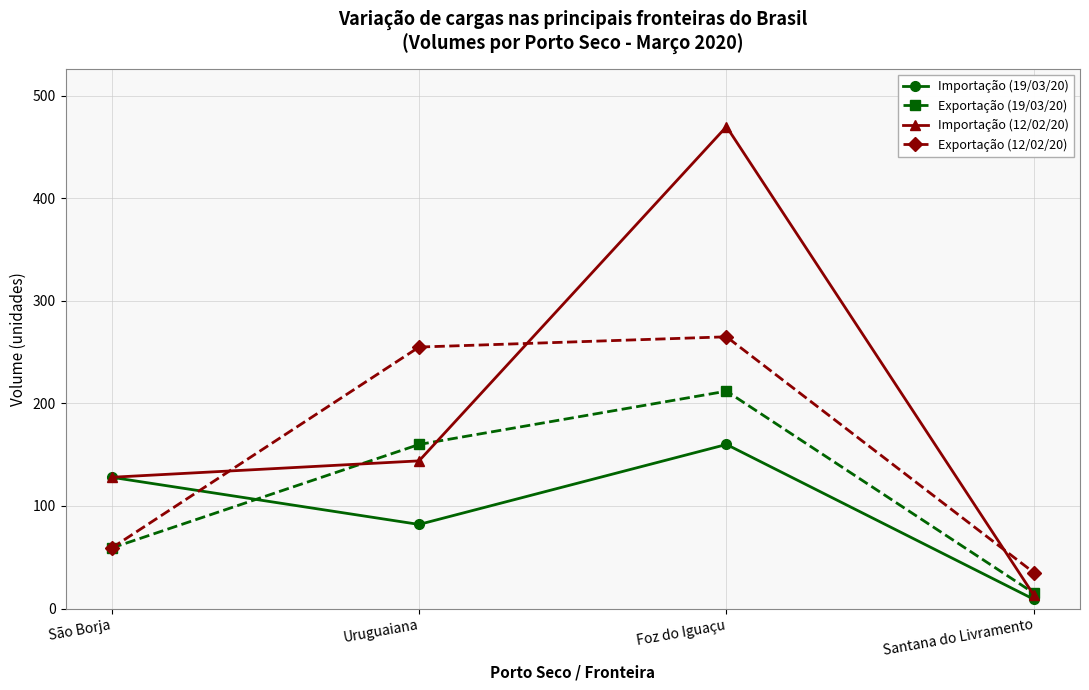

Reading right to left, what are all the values shown in this chart?

Importação (19/03/20): Santana do Livramento=9	Foz do Iguaçu=160	Uruguaiana=82	São Borja=128
Exportação (19/03/20): Santana do Livramento=15	Foz do Iguaçu=212	Uruguaiana=160	São Borja=59
Importação (12/02/20): Santana do Livramento=13	Foz do Iguaçu=470	Uruguaiana=144	São Borja=128
Exportação (12/02/20): Santana do Livramento=35	Foz do Iguaçu=265	Uruguaiana=255	São Borja=59